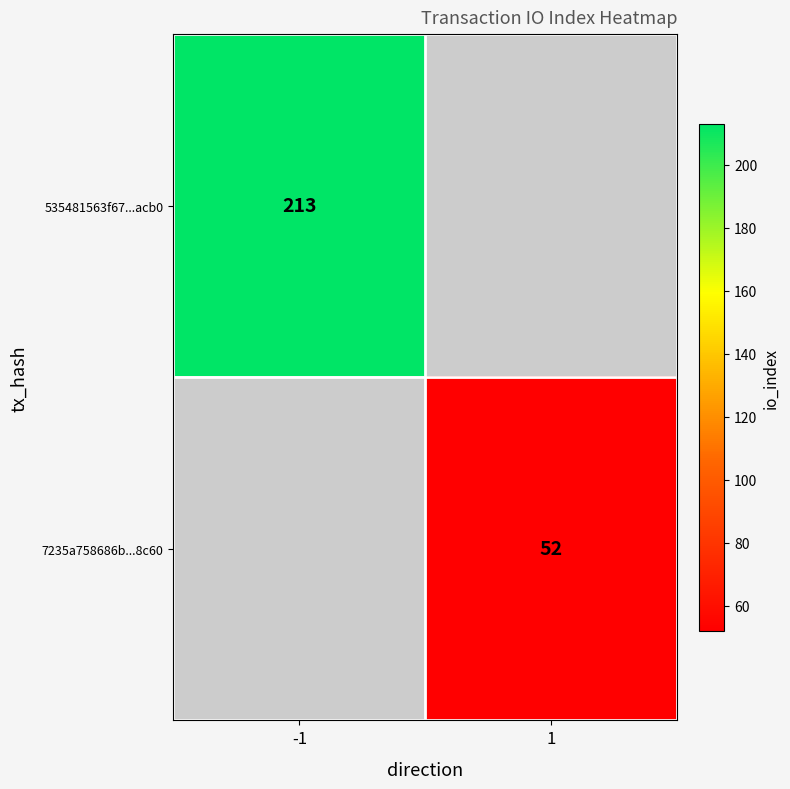

True or false: 535481563f67...acb0 has a value of 140 at -1.

False